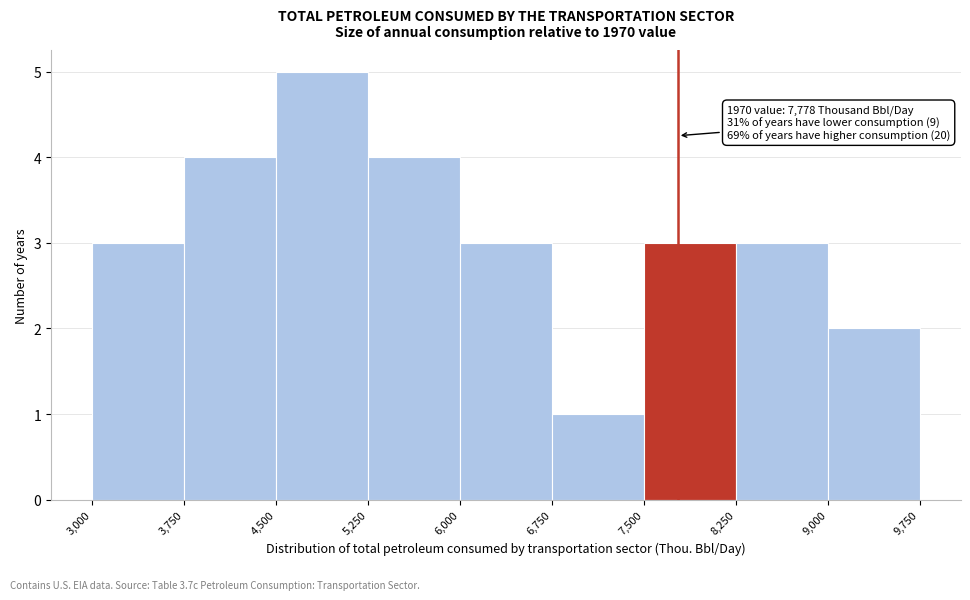

Over which range of the x-axis is the bar tallest?

4,500 to 5,250